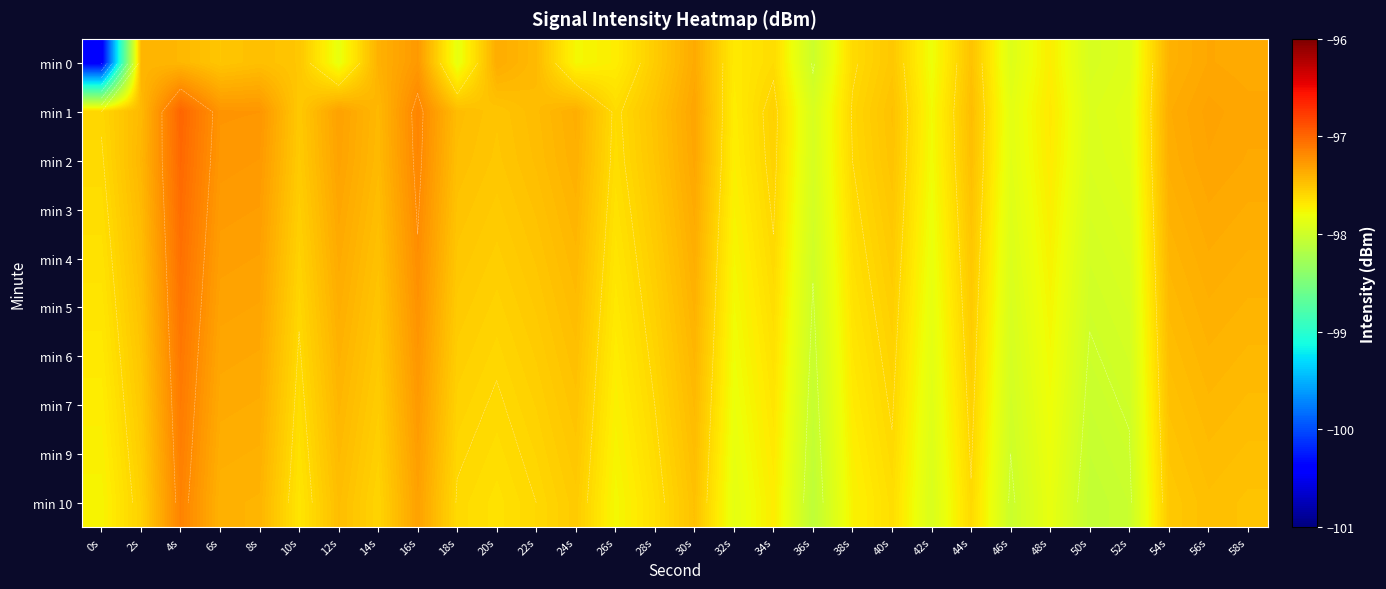

At which label is min 6 closest to -97?

4s